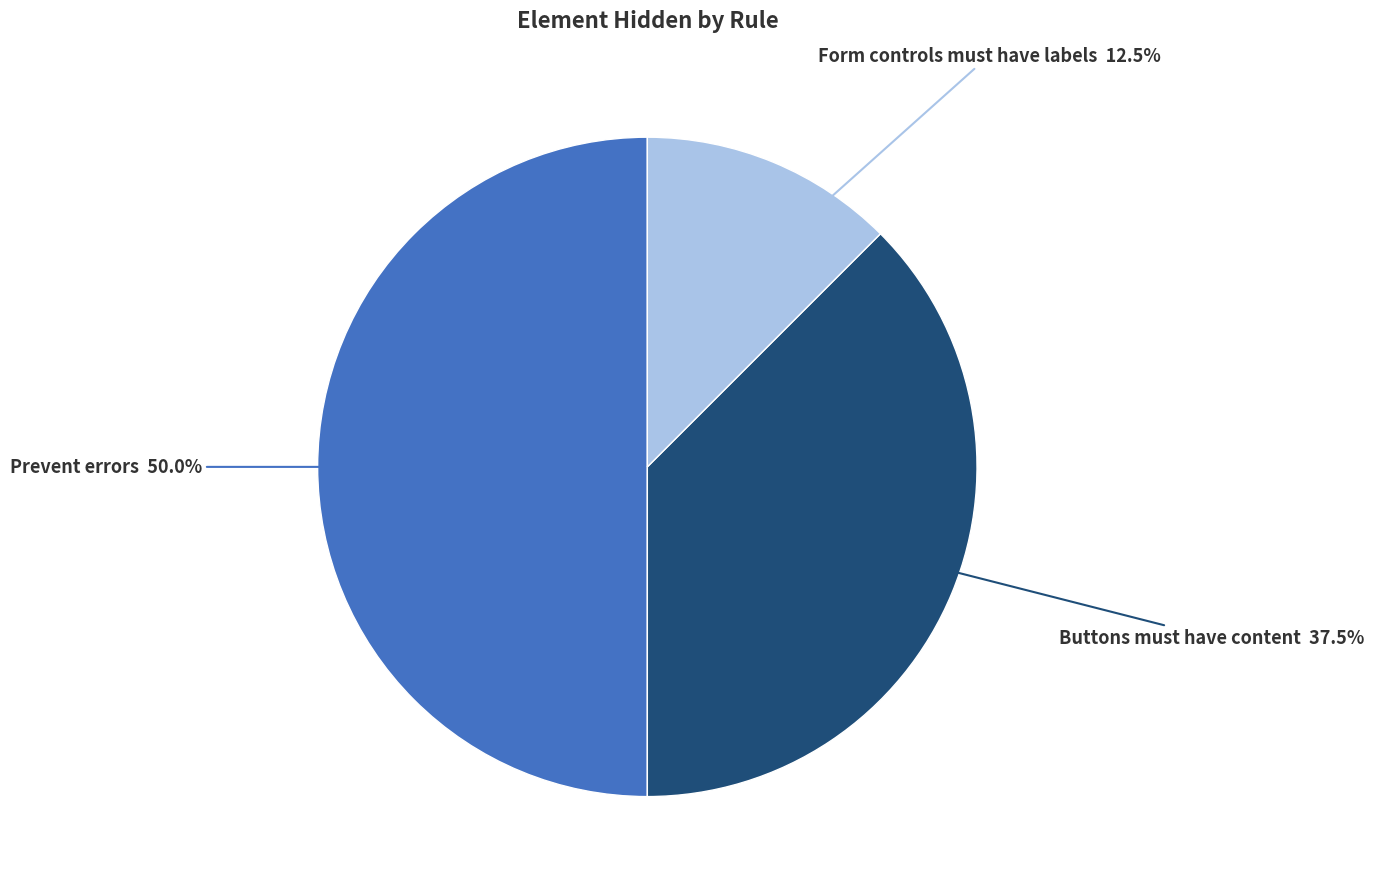

How many slices are in this pie chart?

3